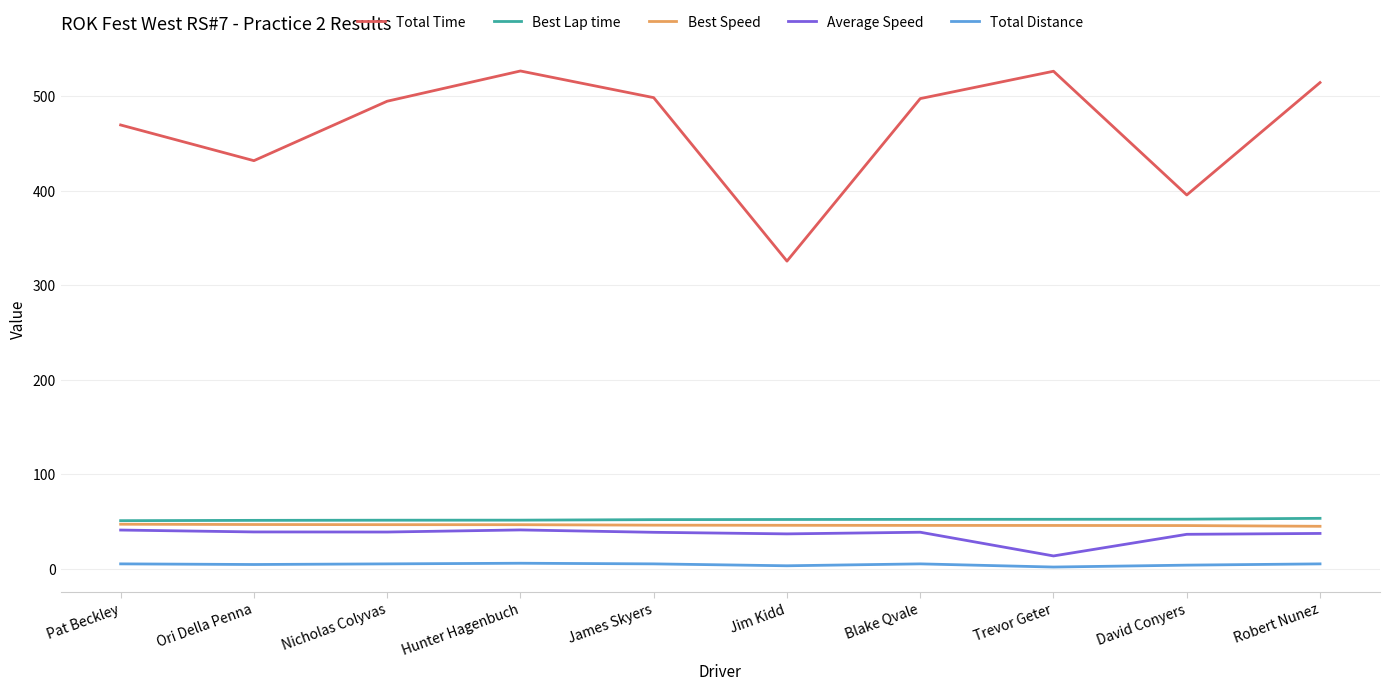

What is the maximum value for Best Lap time?

53.5